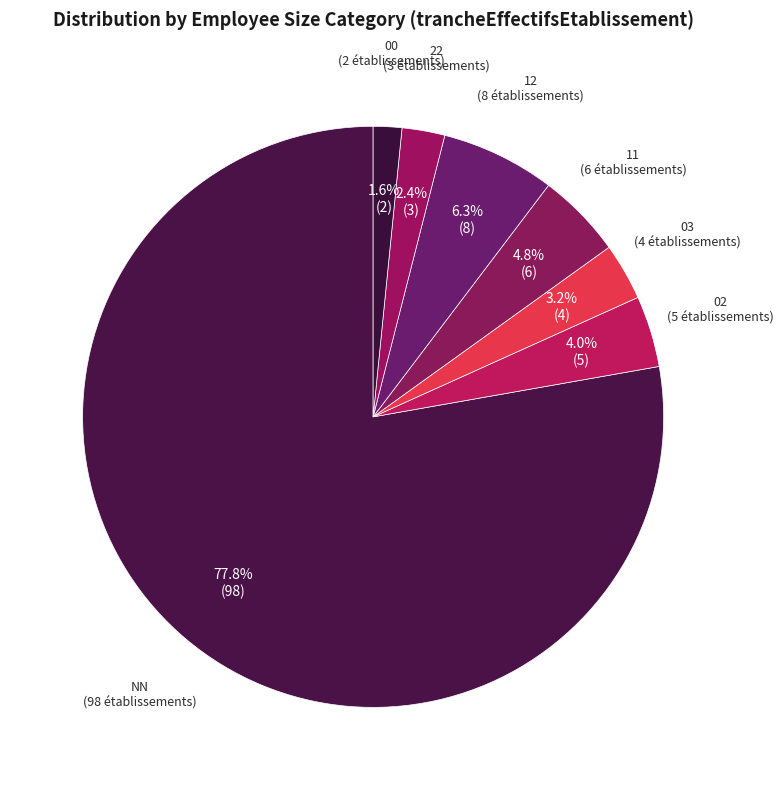

How many slices are in this pie chart?

7